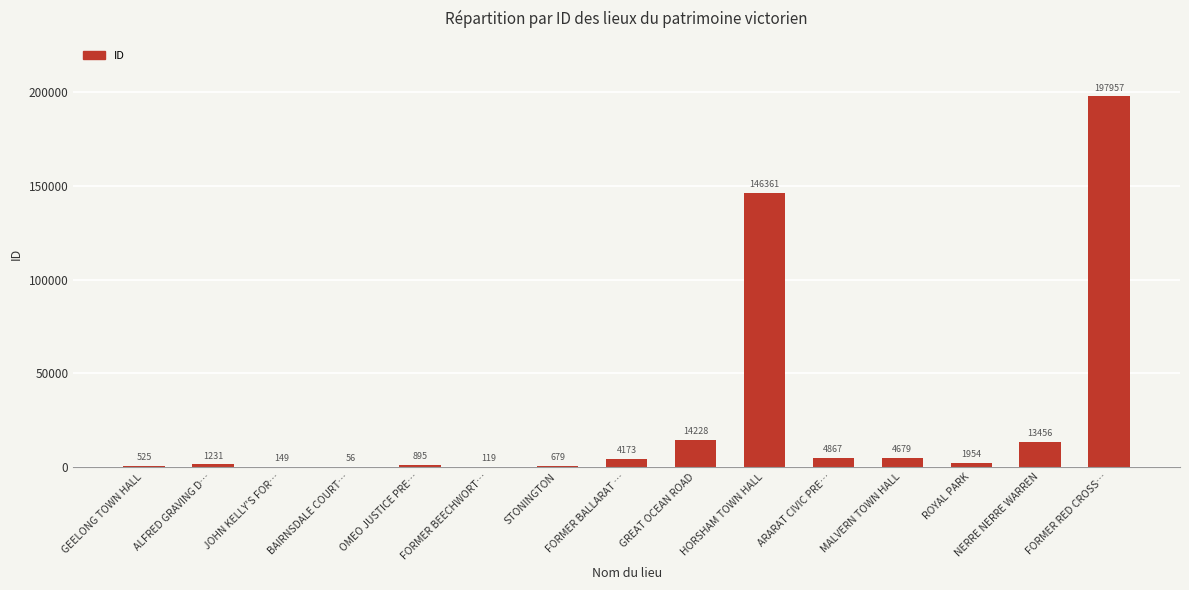

Reading left to right, what are all the values shown in this chart?

GEELONG TOWN HALL=525	ALFRED GRAVING D…=1231	JOHN KELLY'S FOR…=149	BAIRNSDALE COURT…=56	OMEO JUSTICE PRE…=895	FORMER BEECHWORT…=119	STONINGTON=679	FORMER BALLARAT …=4173	GREAT OCEAN ROAD=14228	HORSHAM TOWN HALL=146361	ARARAT CIVIC PRE…=4867	MALVERN TOWN HALL=4679	ROYAL PARK=1954	NERRE NERRE WARREN=13456	FORMER RED CROSS…=197957